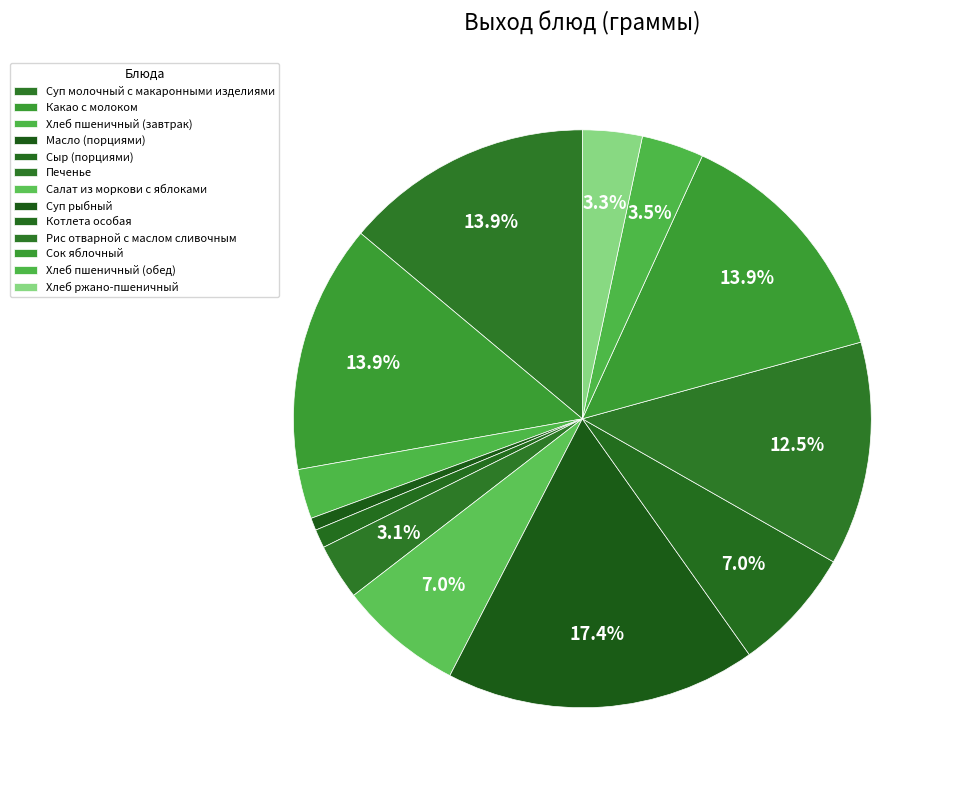

Between Печенье and Хлеб пшеничный (завтрак), which is larger?

Печенье